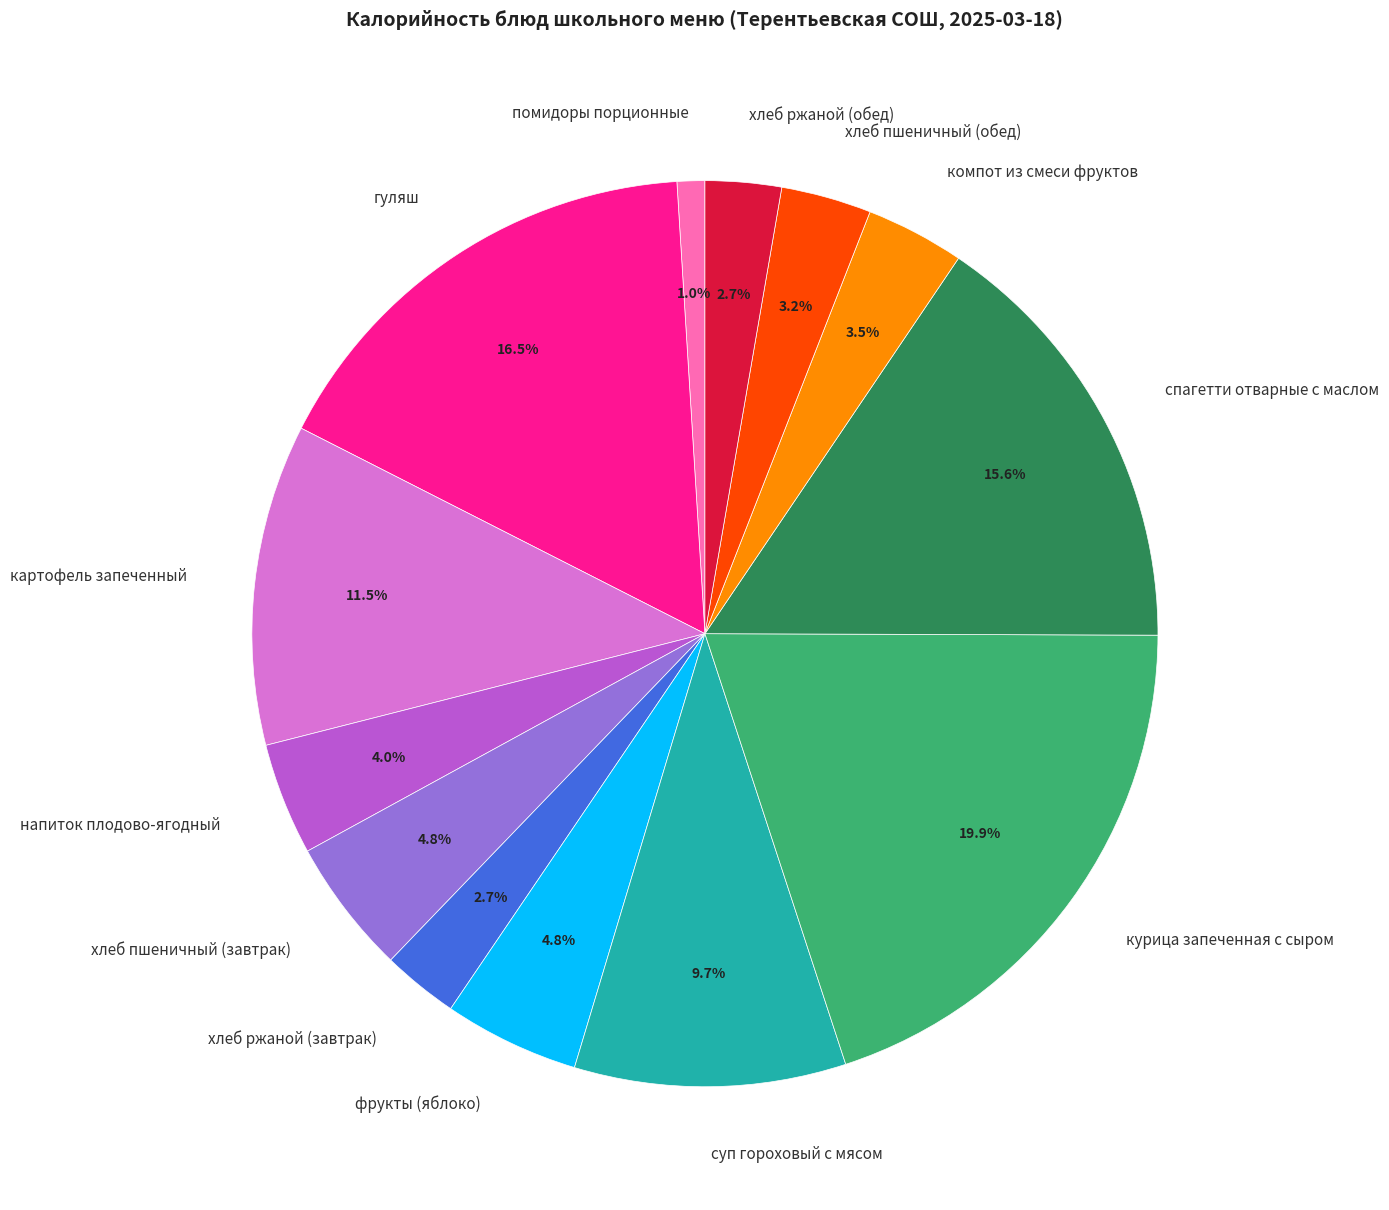

Is the sum of суп гороховый с мясом and гуляш greater than half?

No